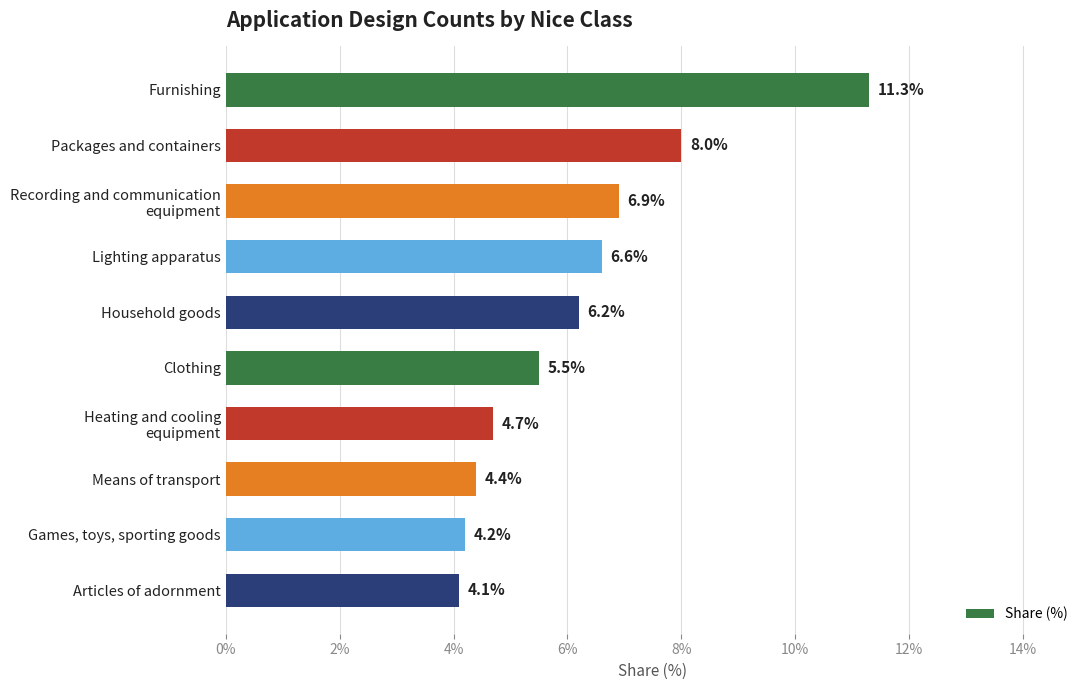

What is the maximum value shown in the chart?

11.3